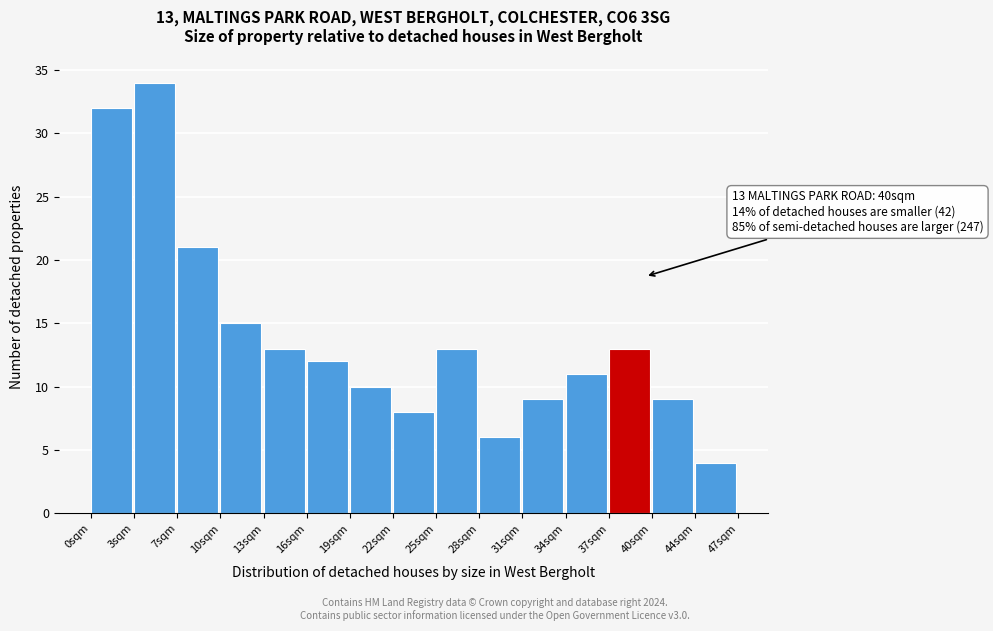

Over which range of the x-axis is the bar tallest?

3.5 to 6.5